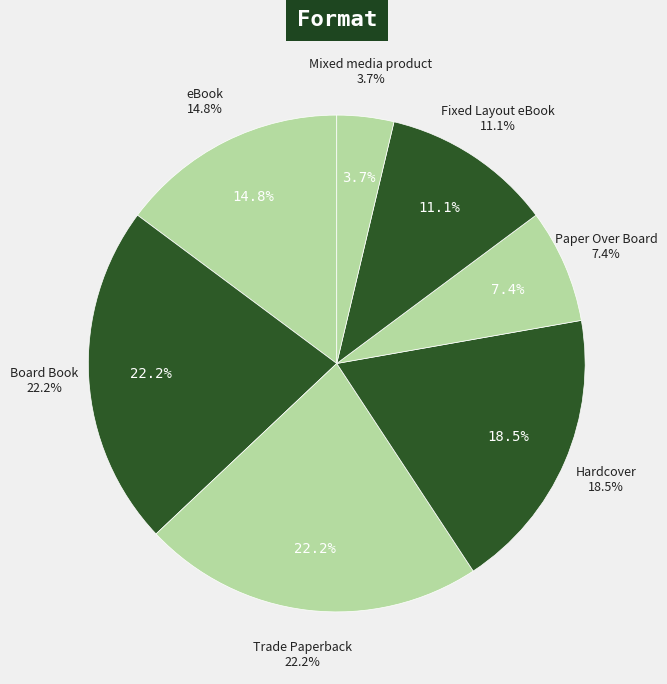

What is the ratio of the value at Trade Paperback to the value at eBook?

1.5